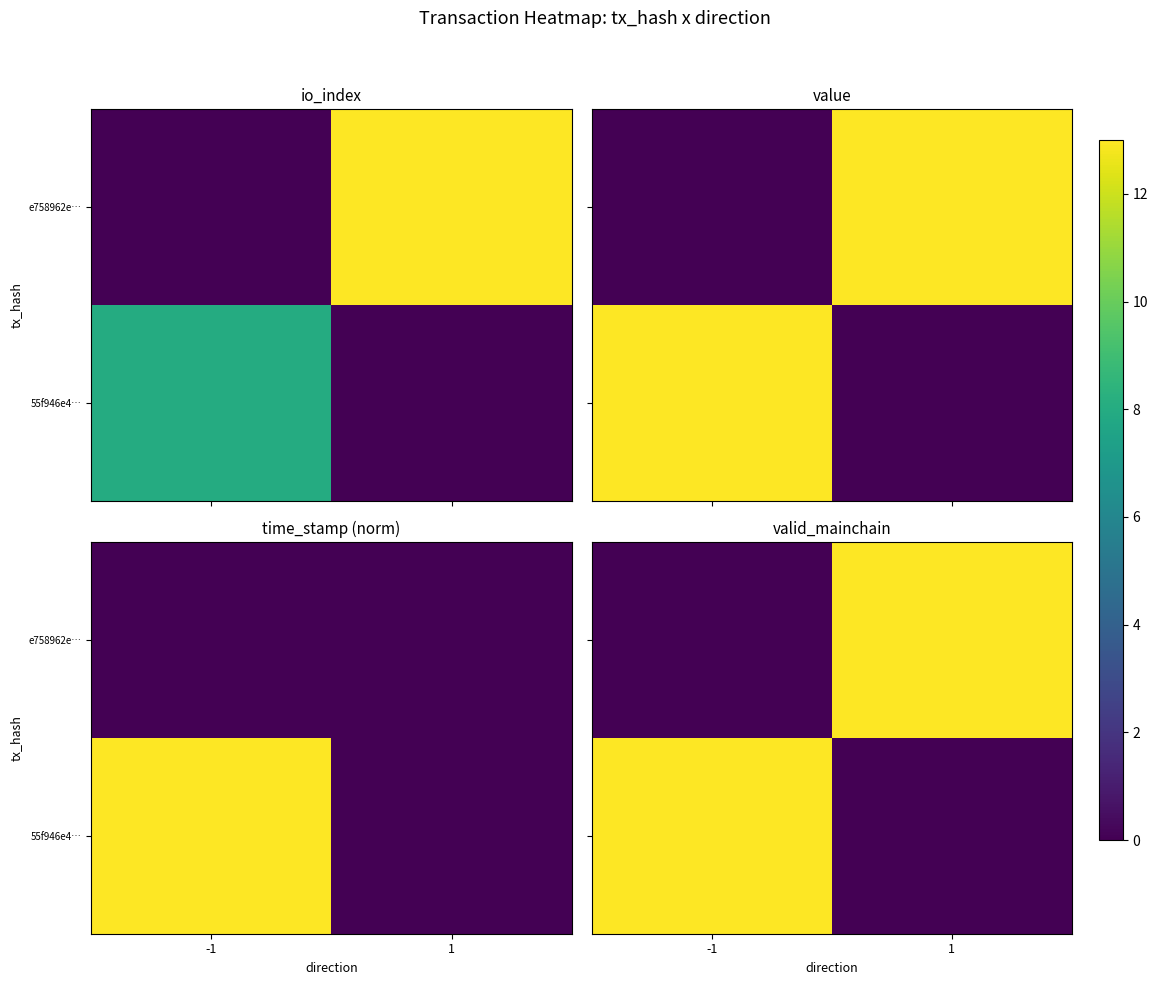

Is it true that e758962e… equals 1 at -1?

False